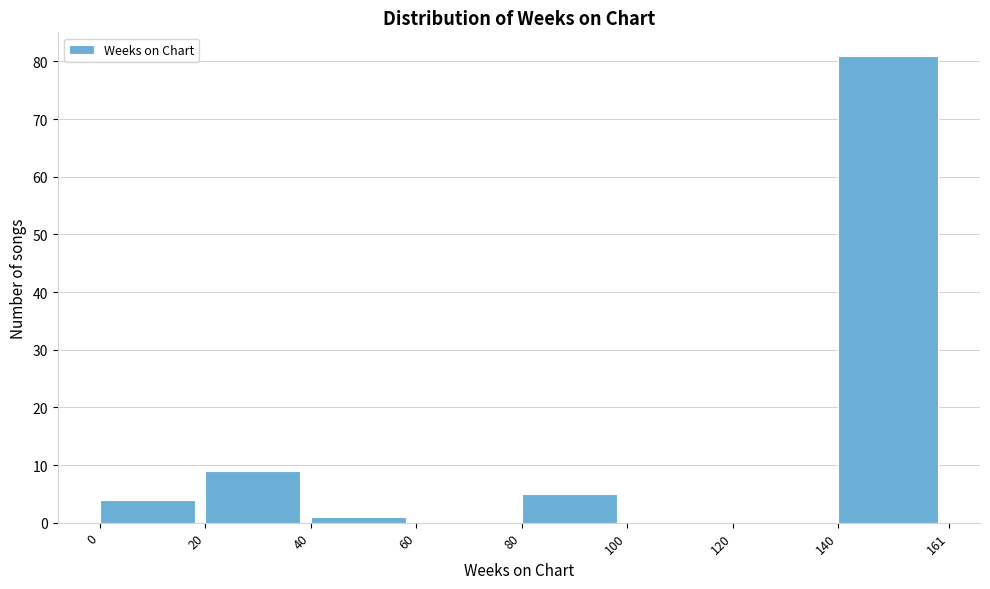

Reading left to right, transcribe this chart: for each bar, give the range it covers on the x-axis and its height. The values are not printed on the chart, so give them approximately, as read against the axis.

0 to 20: 4
20 to 40: 9
40 to 60: 1
60 to 80: 0
80 to 100: 5
100 to 120: 0
120 to 140: 0
140 to 161: 81